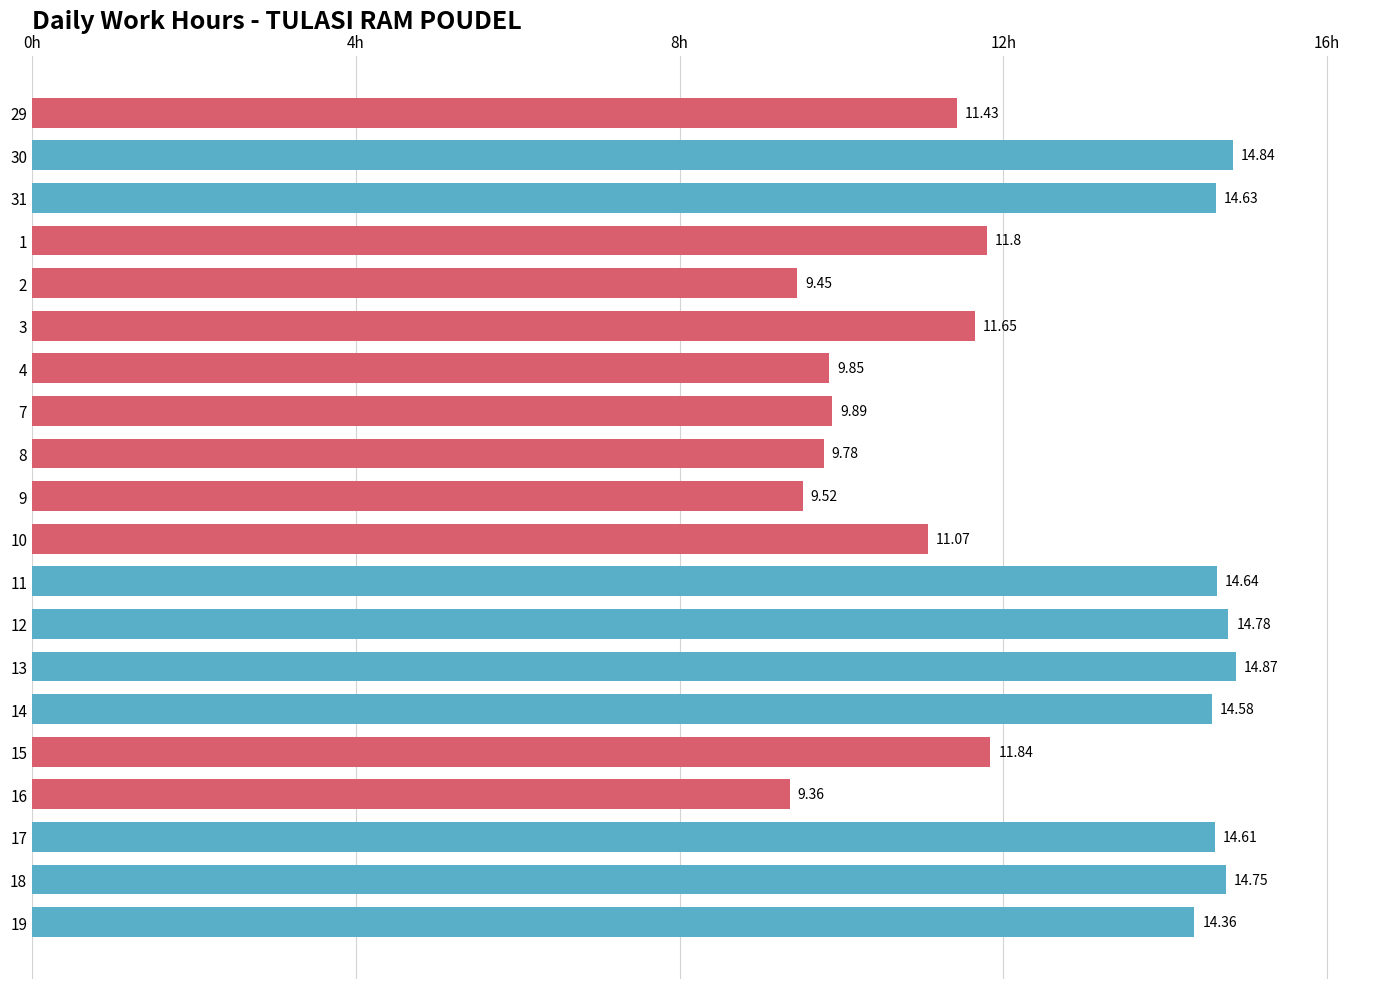

Which has a higher value, 16 or 17?

17